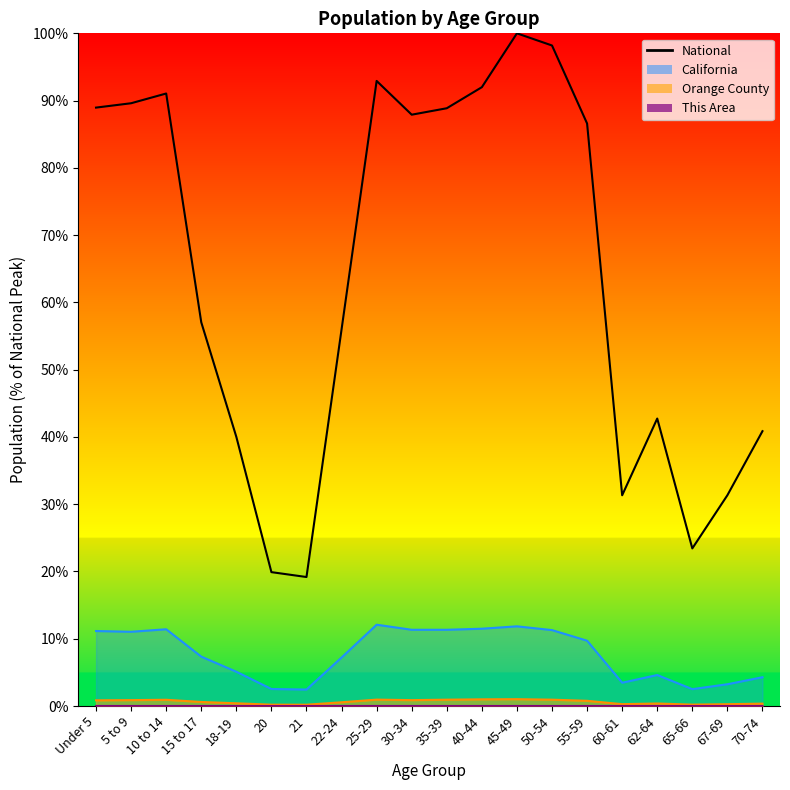

What is the total value across all series at 45-49?

112.9